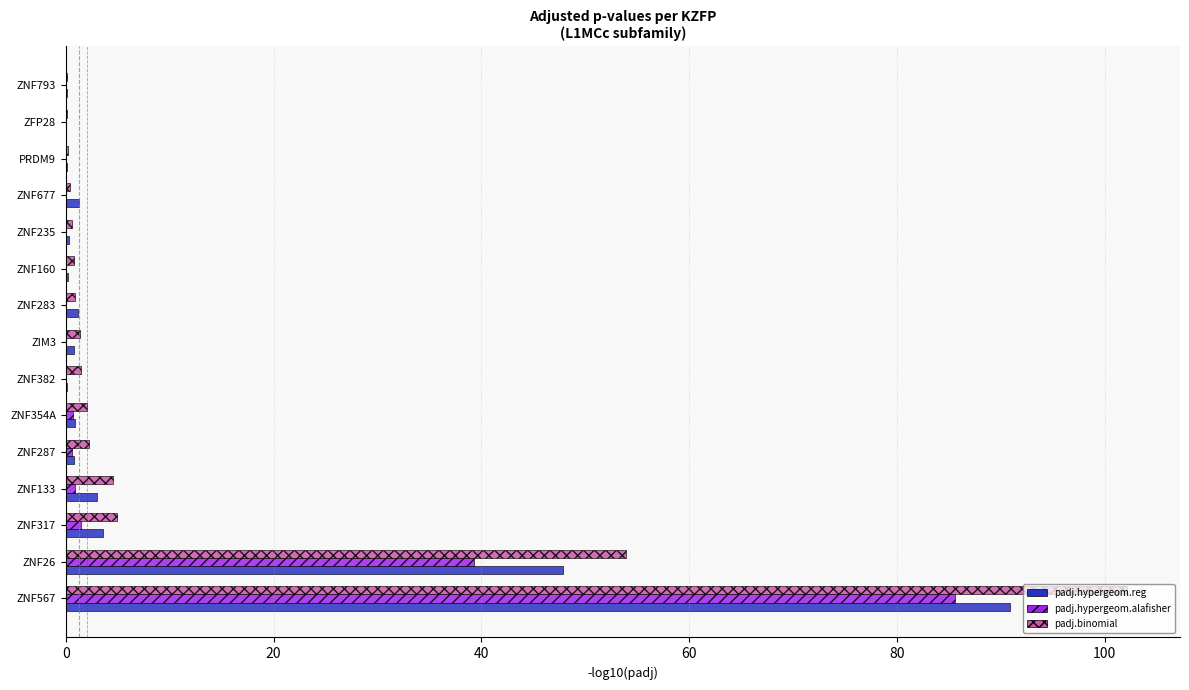

Is the value of padj.hypergeom.reg at ZNF567 greater than the value of padj.hypergeom.alafisher at ZNF283?

Yes